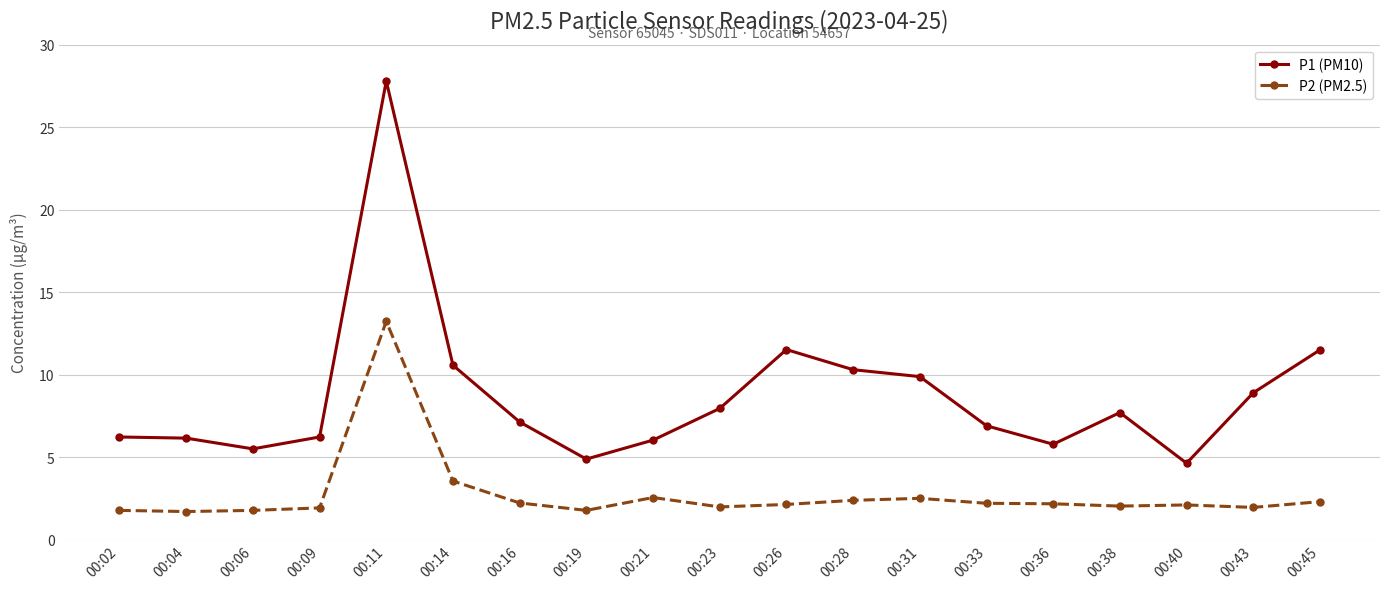

Count the number of data series in this chart.

2